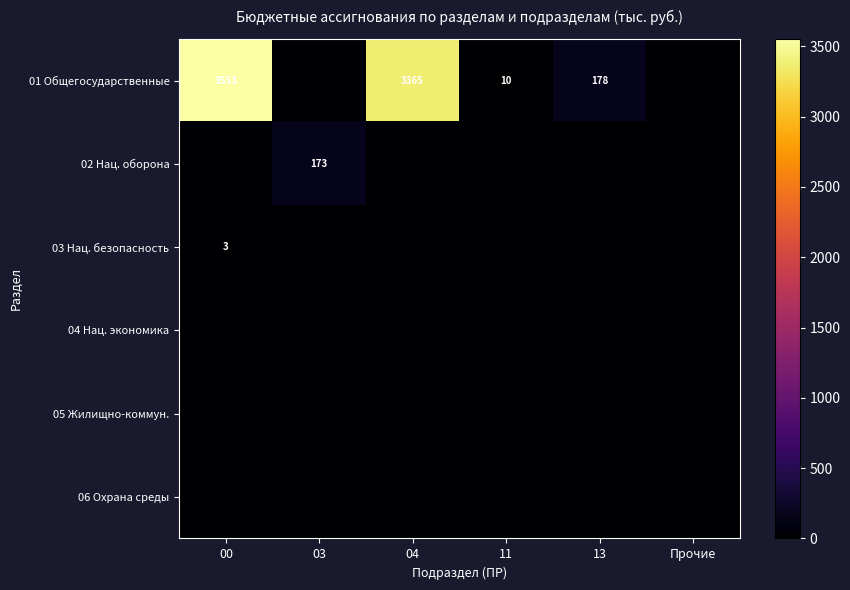

Is it true that 01 Общегосударственные equals 10 at 11?

True